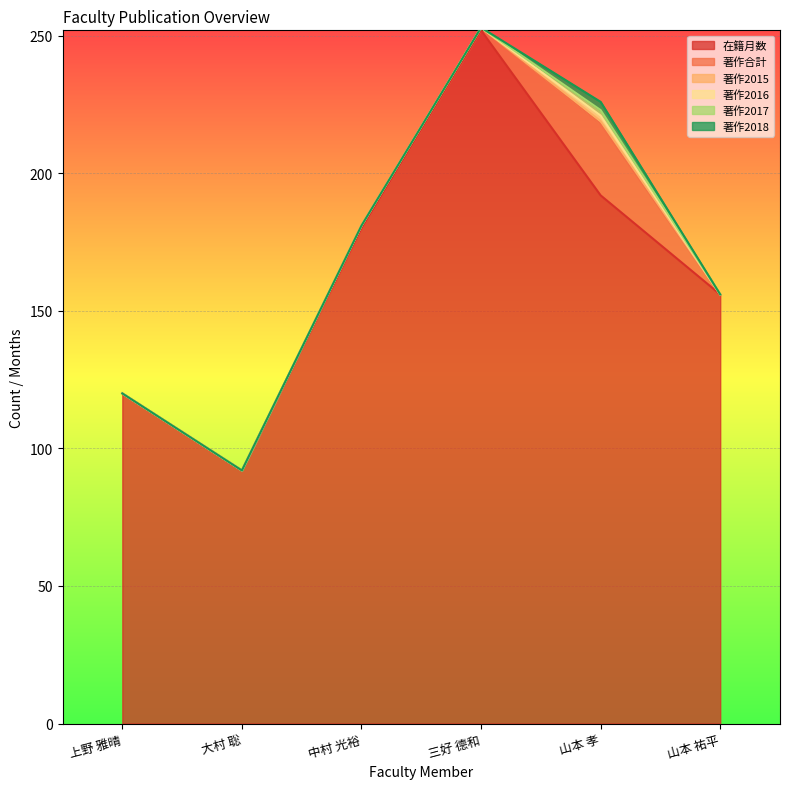

How many positive values does the 著作2015 series have?

1